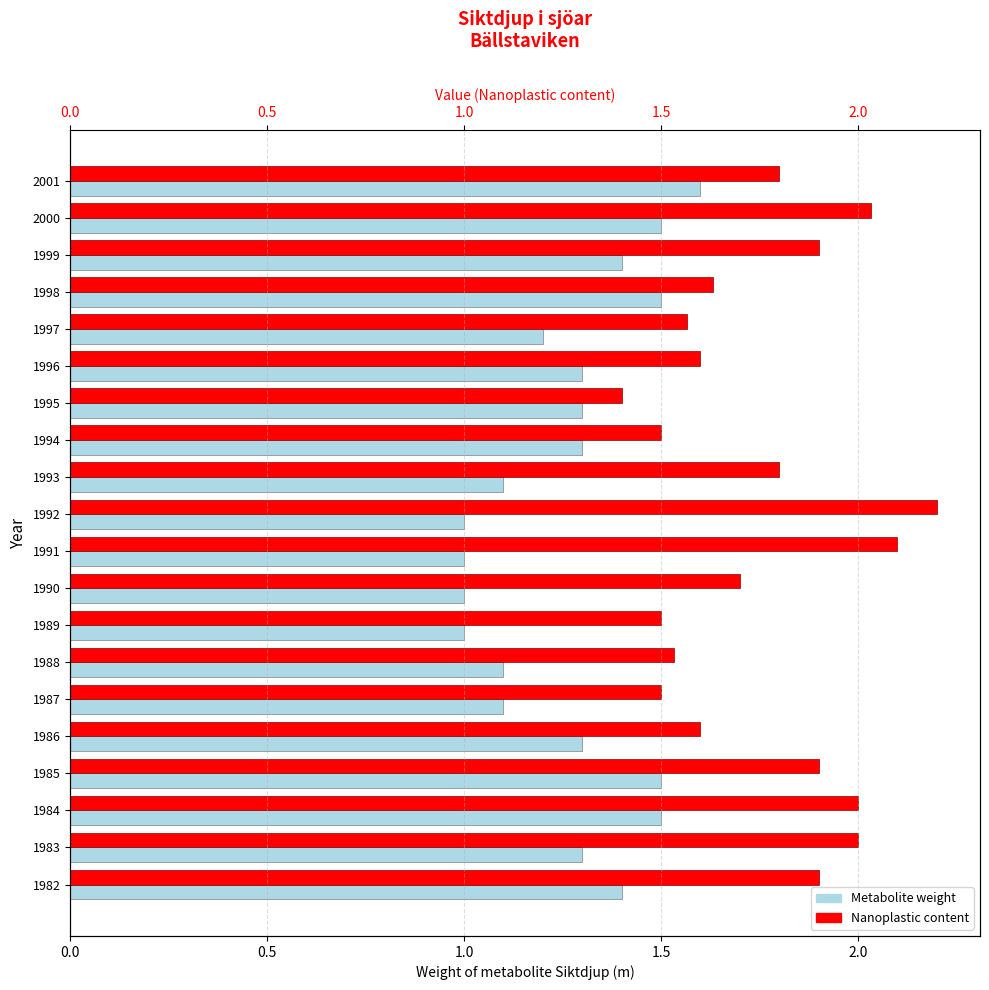

Is the value of Metabolite weight at 1994 greater than the value of Nanoplastic content at 1994?

No